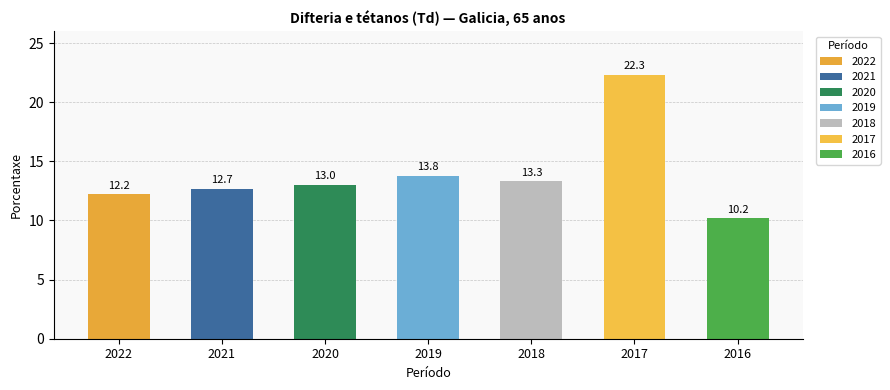

The value at 2022 is 3.0. True or false?

False